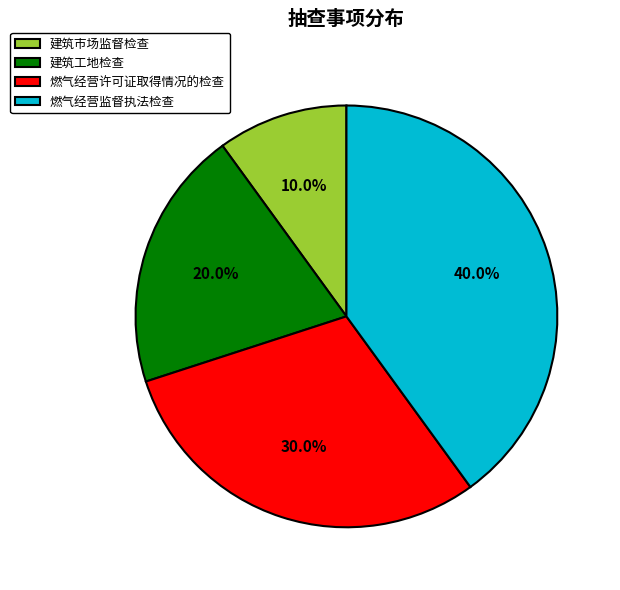

What percentage is NOT represented by 燃气经营监督执法检查?

60.0%